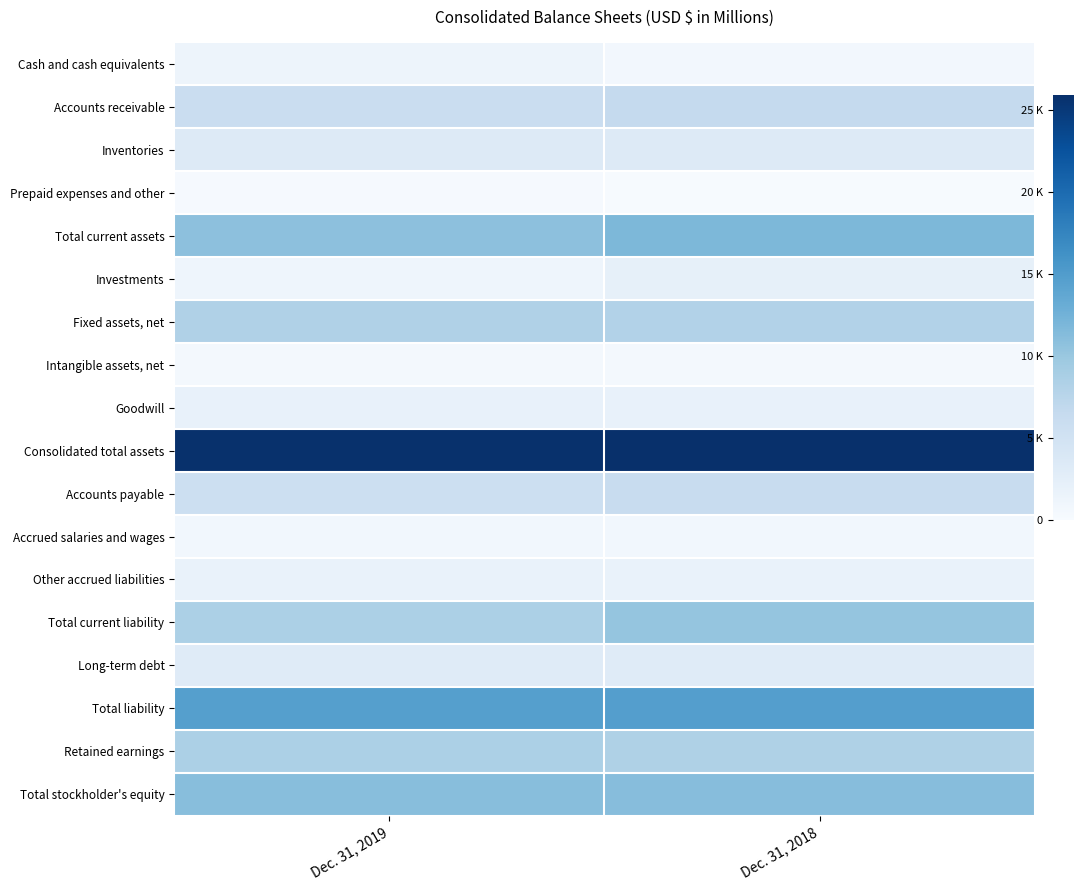

At which category does the chart reach its minimum across all series?

Dec. 31, 2018